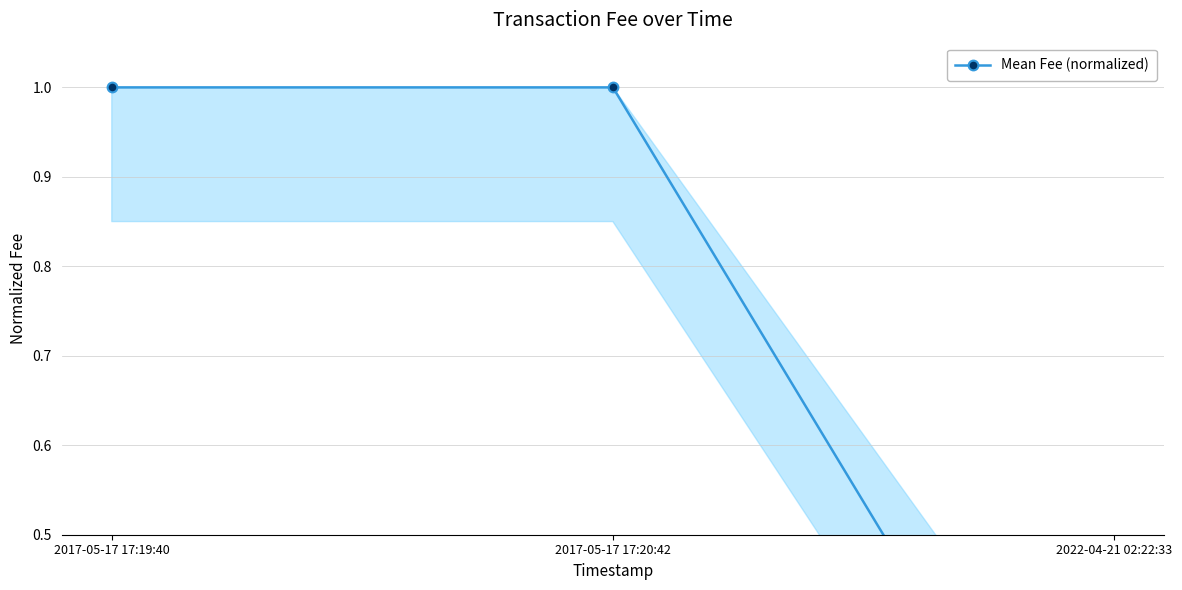

What is the maximum value shown in the chart?

1.0